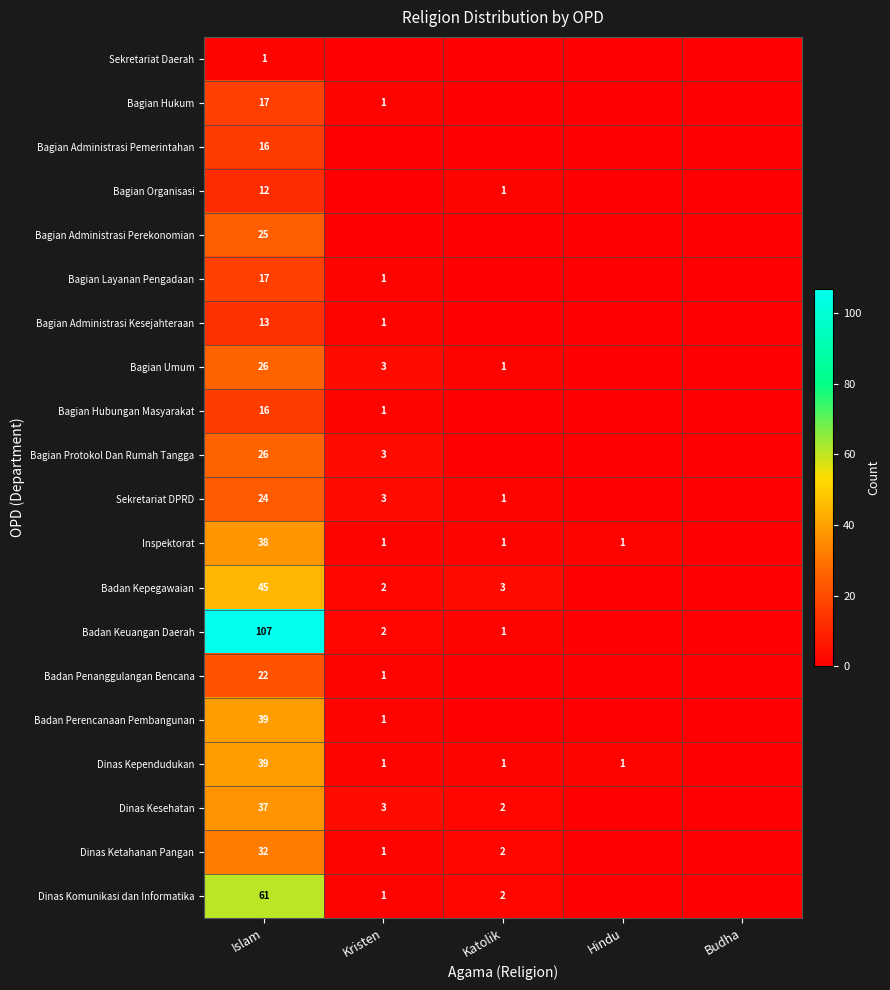

At which category is the sum across all series the highest?

Islam